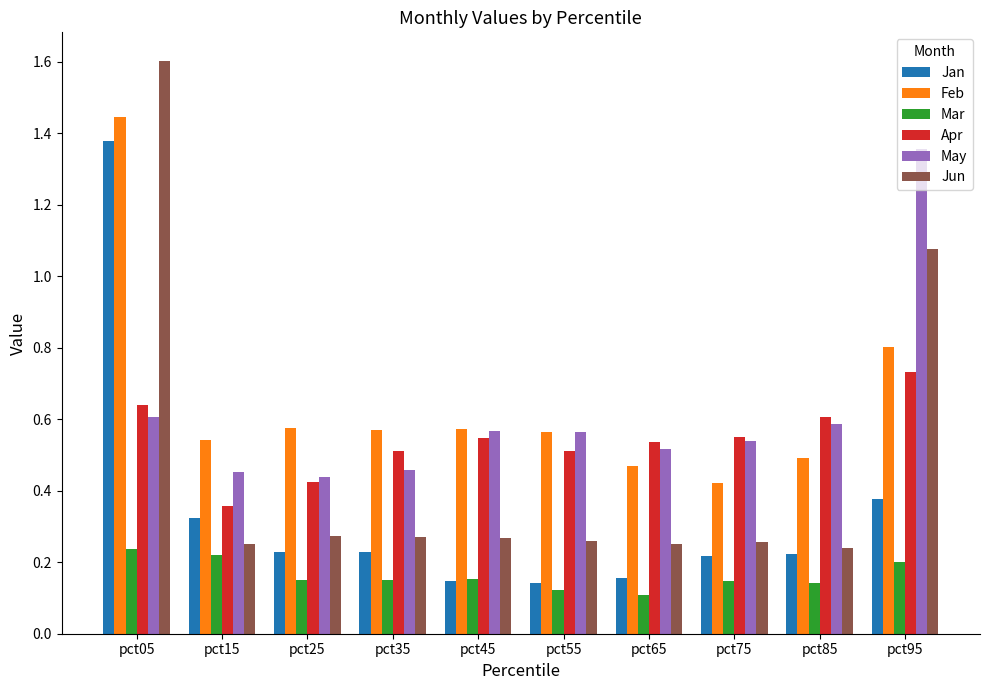

Where is Feb nearest to the value 0?

pct75